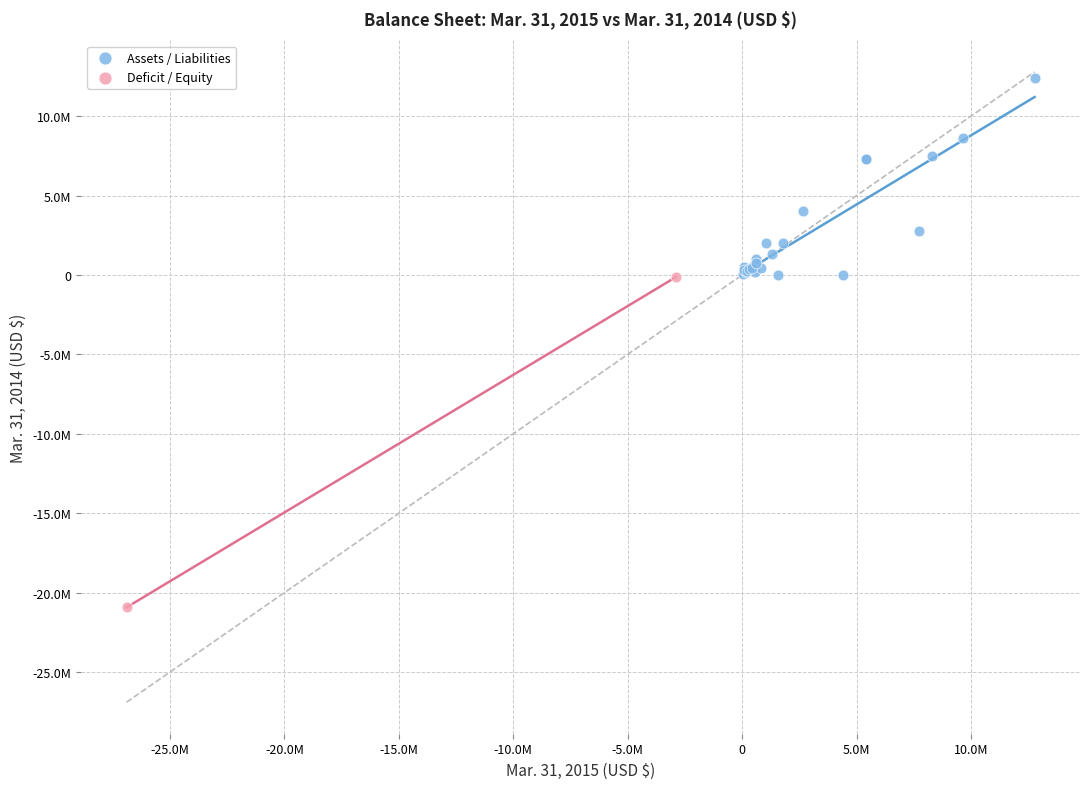

What are all the series names shown in the legend?

Assets / Liabilities, Deficit / Equity